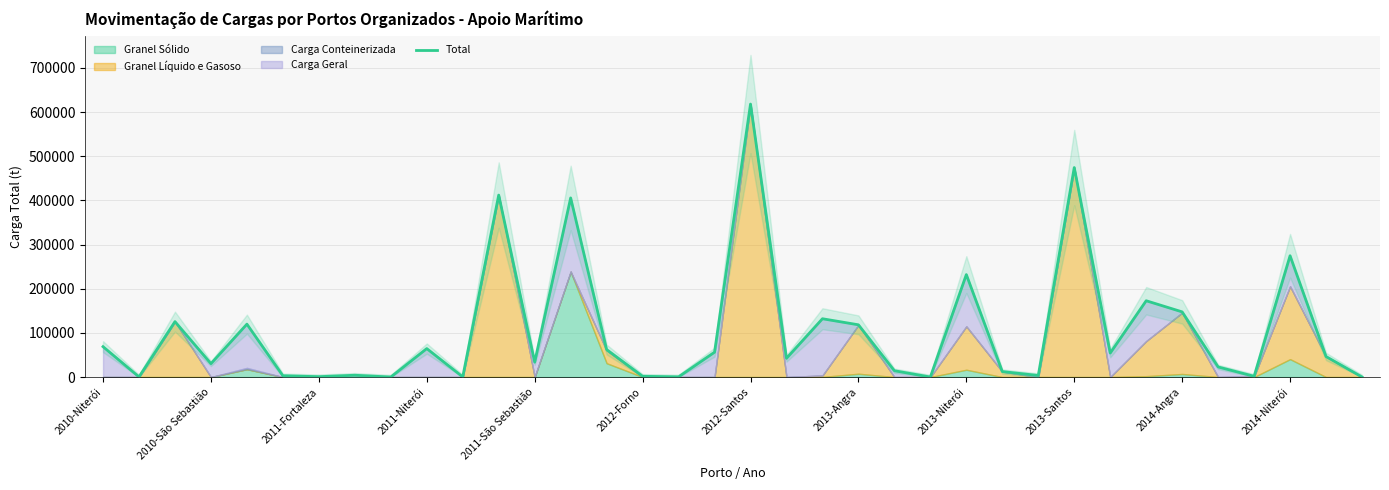

Is it true that the value at 2014-Niterói is 59442.8?

False